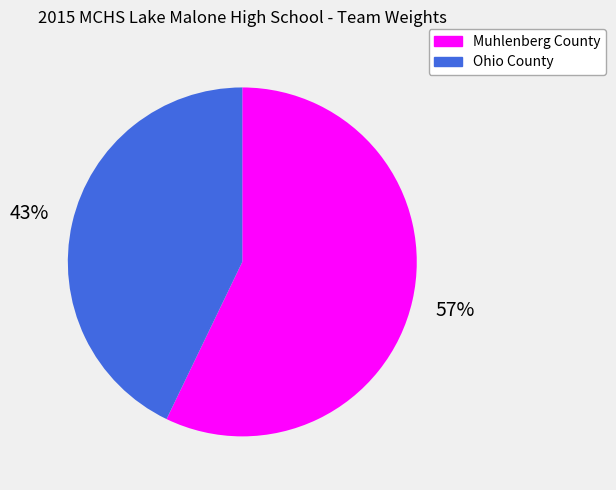

Which slice represents more than half of the pie?

Muhlenberg County